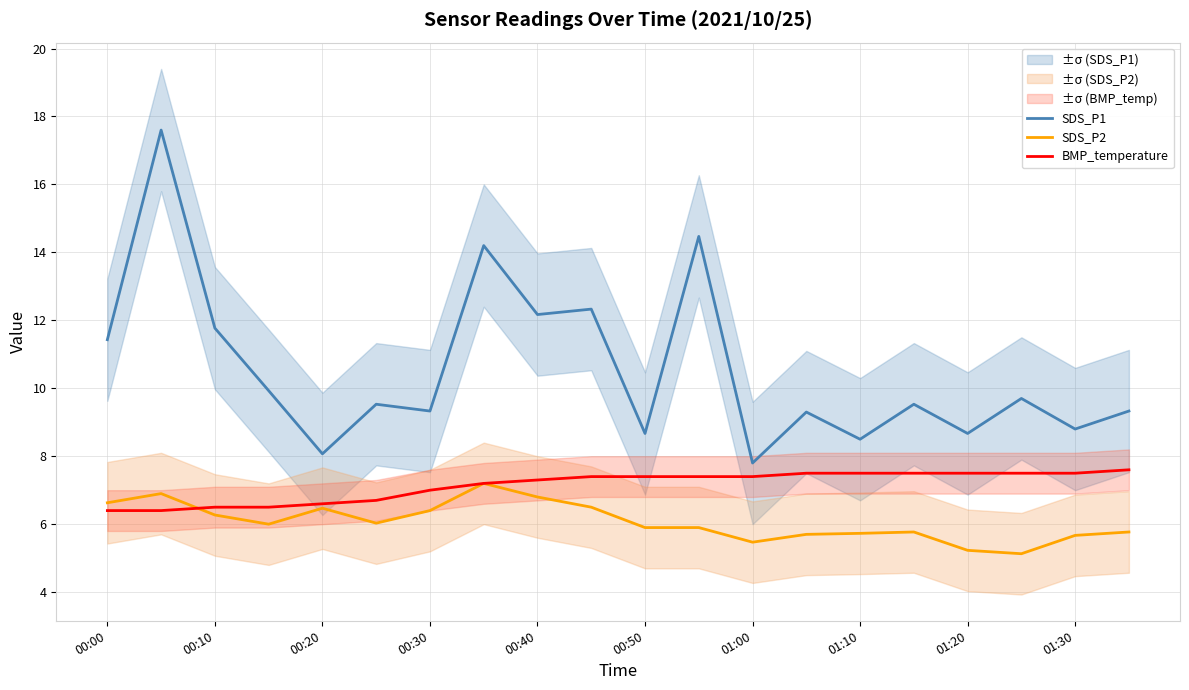

Does the chart have visible grid lines?

Yes